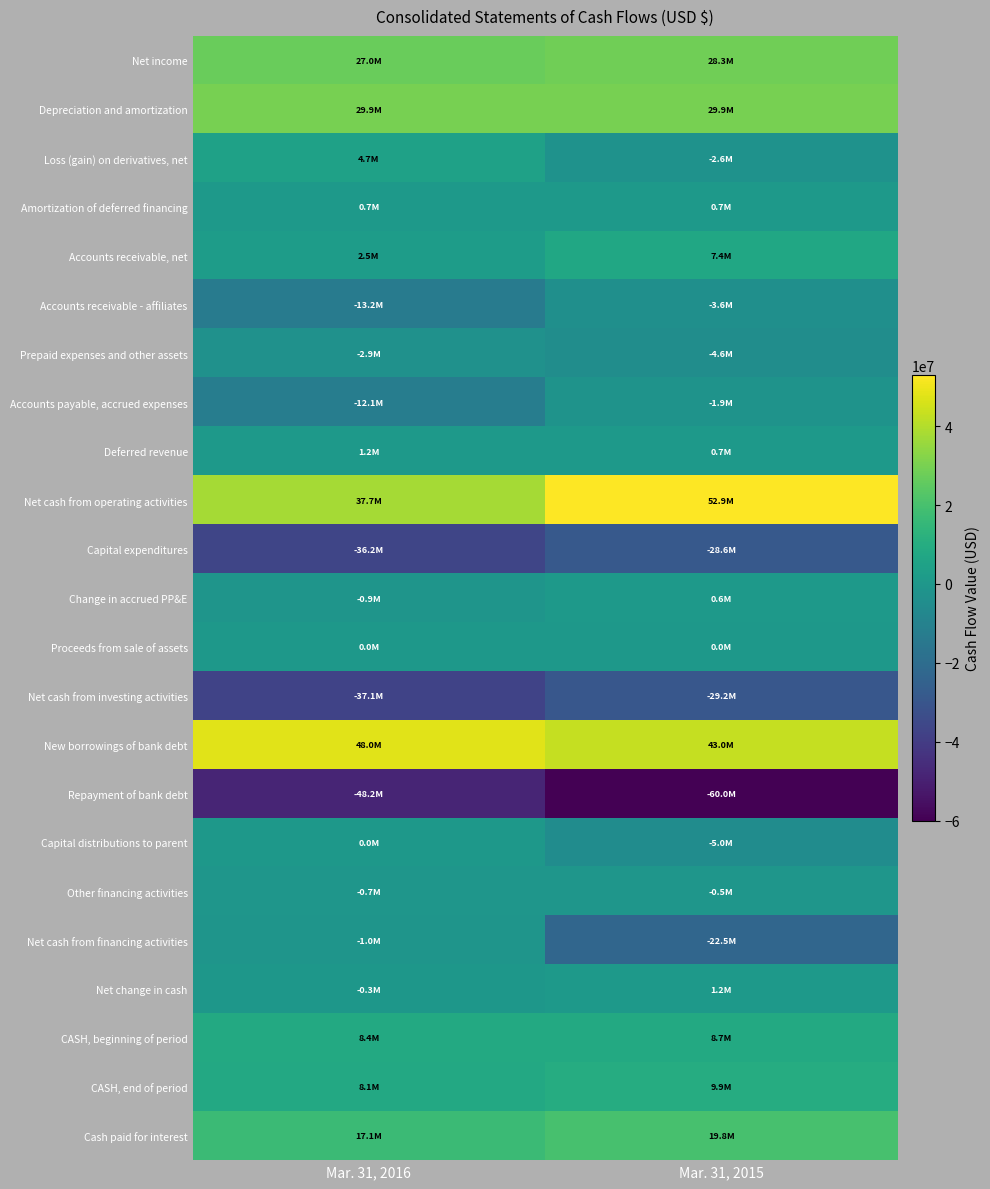

Which series changed the most between Mar. 31, 2016 and Mar. 31, 2015?

Net cash from financing activities